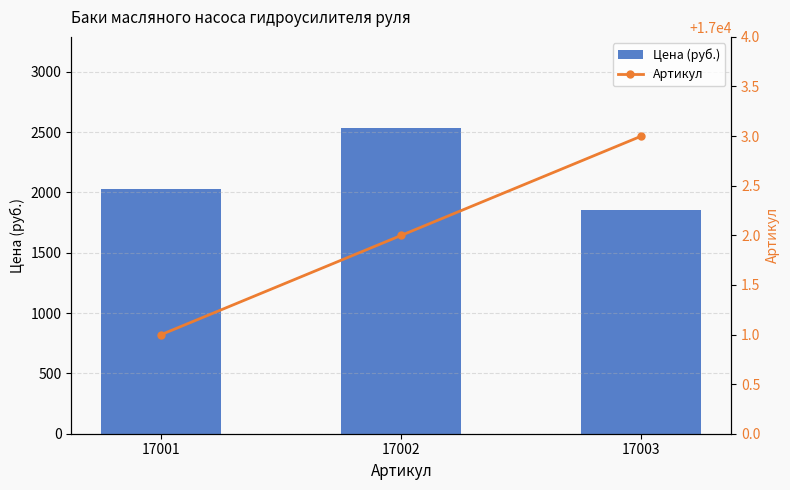

The Артикул series shows 17003 at 17003. True or false?

True